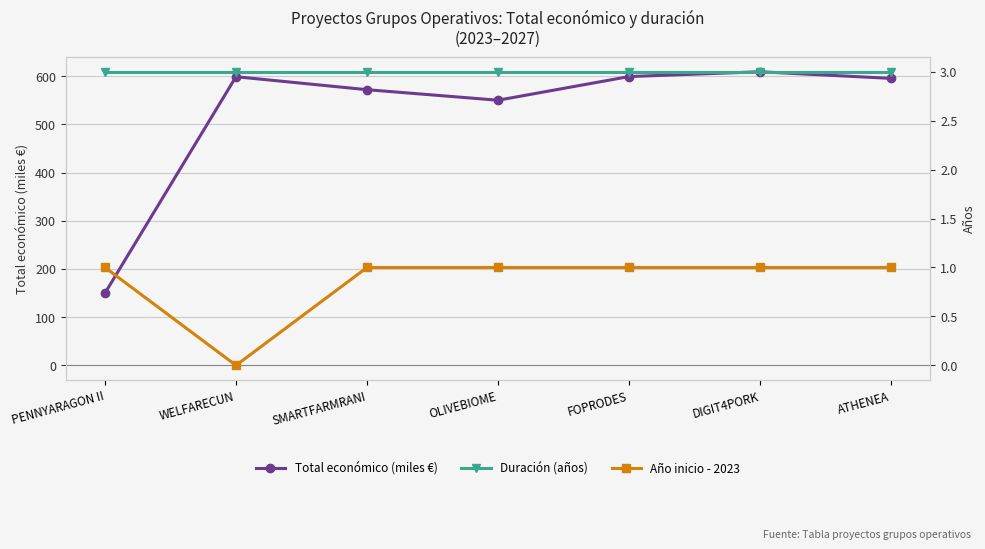

True or false: Total económico (miles €) and Año inicio - 2023 cross at least once.

False